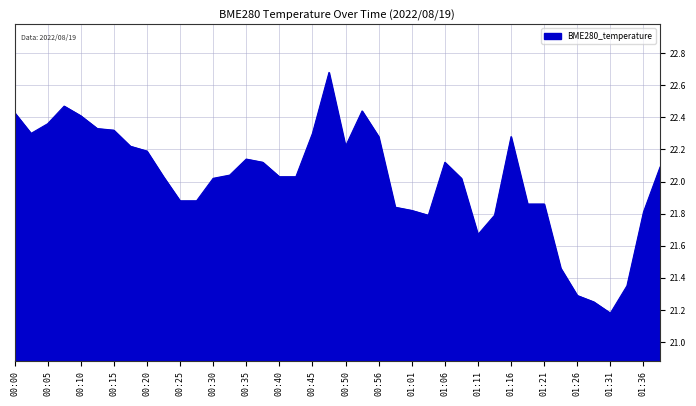

What is the maximum value shown in the chart?

22.7